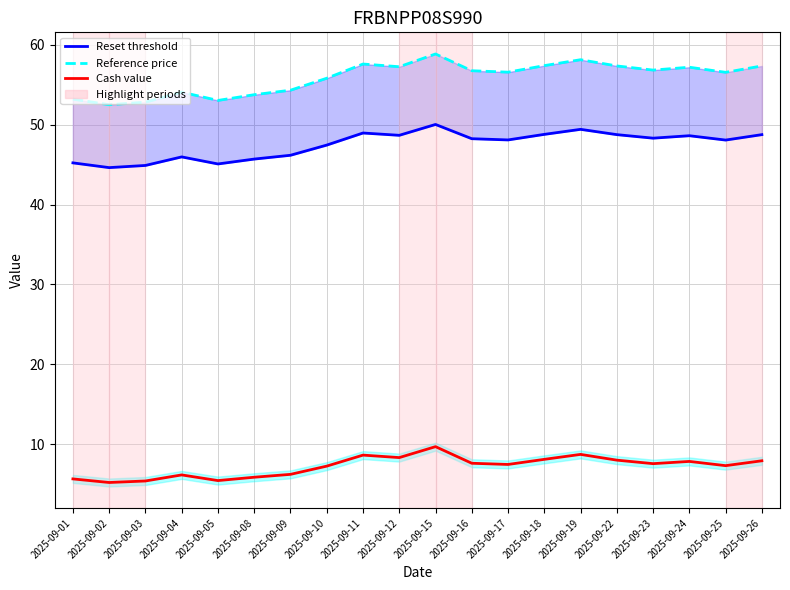

Reading left to right, what are all the values shown in this chart?

Reset threshold: 2025-09-01=45.2	2025-09-02=44.6	2025-09-03=44.9	2025-09-04=46.0	2025-09-05=45.1	2025-09-08=45.7	2025-09-09=46.2	2025-09-10=47.4	2025-09-11=49.0	2025-09-12=48.7	2025-09-15=50.0	2025-09-16=48.2	2025-09-17=48.1	2025-09-18=48.8	2025-09-19=49.4	2025-09-22=48.8	2025-09-23=48.3	2025-09-24=48.6	2025-09-25=48.1	2025-09-26=48.8
Reference price: 2025-09-01=53.2	2025-09-02=52.5	2025-09-03=52.8	2025-09-04=54.1	2025-09-05=53.0	2025-09-08=53.8	2025-09-09=54.3	2025-09-10=55.8	2025-09-11=57.6	2025-09-12=57.3	2025-09-15=58.9	2025-09-16=56.8	2025-09-17=56.6	2025-09-18=57.4	2025-09-19=58.1	2025-09-22=57.4	2025-09-23=56.8	2025-09-24=57.2	2025-09-25=56.6	2025-09-26=57.4
Cash value: 2025-09-01=5.6	2025-09-02=5.2	2025-09-03=5.4	2025-09-04=6.1	2025-09-05=5.4	2025-09-08=5.8	2025-09-09=6.2	2025-09-10=7.2	2025-09-11=8.6	2025-09-12=8.3	2025-09-15=9.7	2025-09-16=7.6	2025-09-17=7.5	2025-09-18=8.1	2025-09-19=8.7	2025-09-22=8.0	2025-09-23=7.5	2025-09-24=7.8	2025-09-25=7.3	2025-09-26=7.9